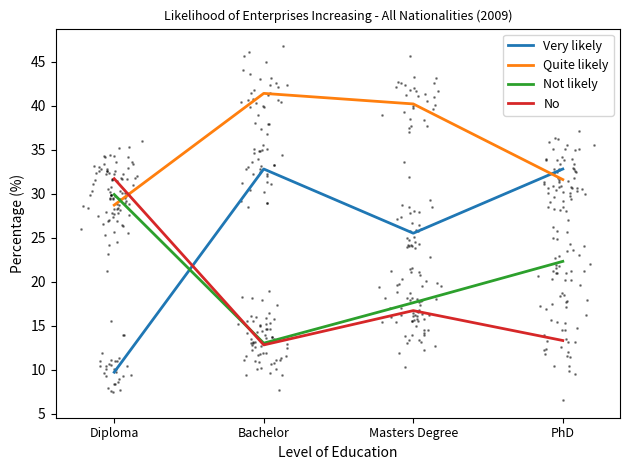

What is the sum of all Quite likely values?

141.9